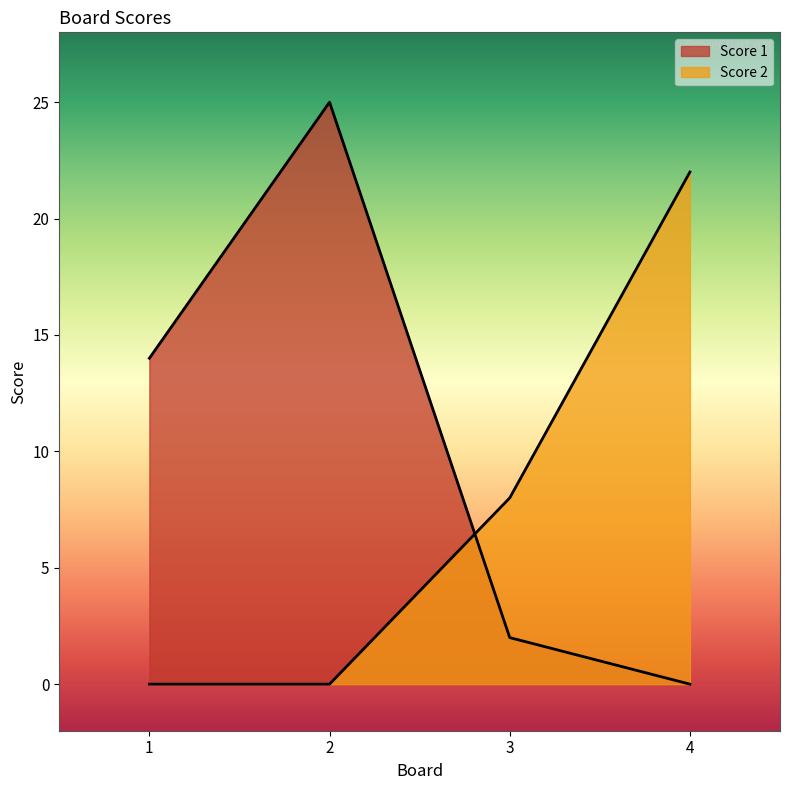

Does the chart display data point markers on the line(s)?

No